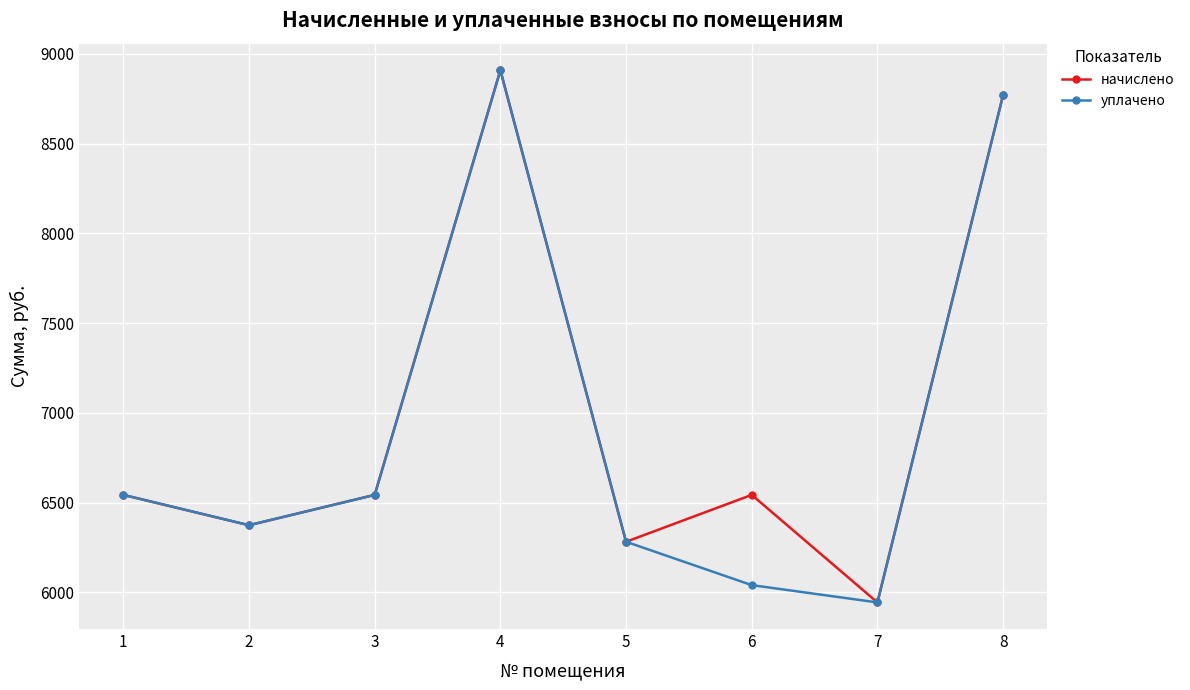

At which label does начислено reach its minimum?

7